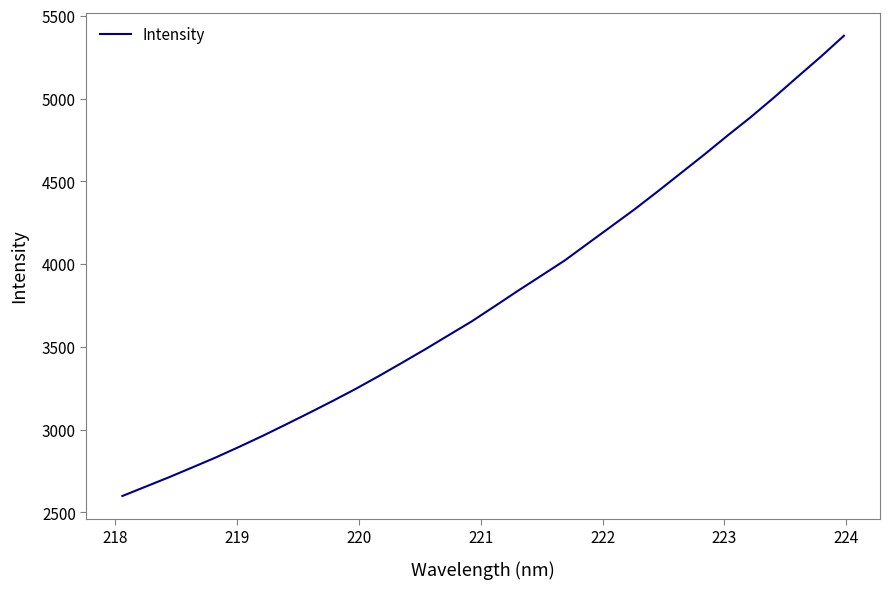

What is the sum of all values?

121705.6